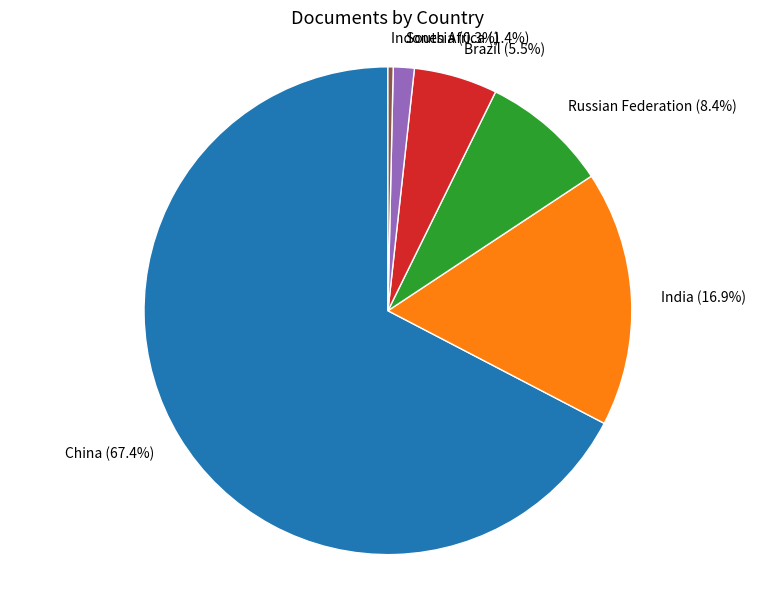

To the nearest percent, what is the combined percentage of South Africa and India?

18%